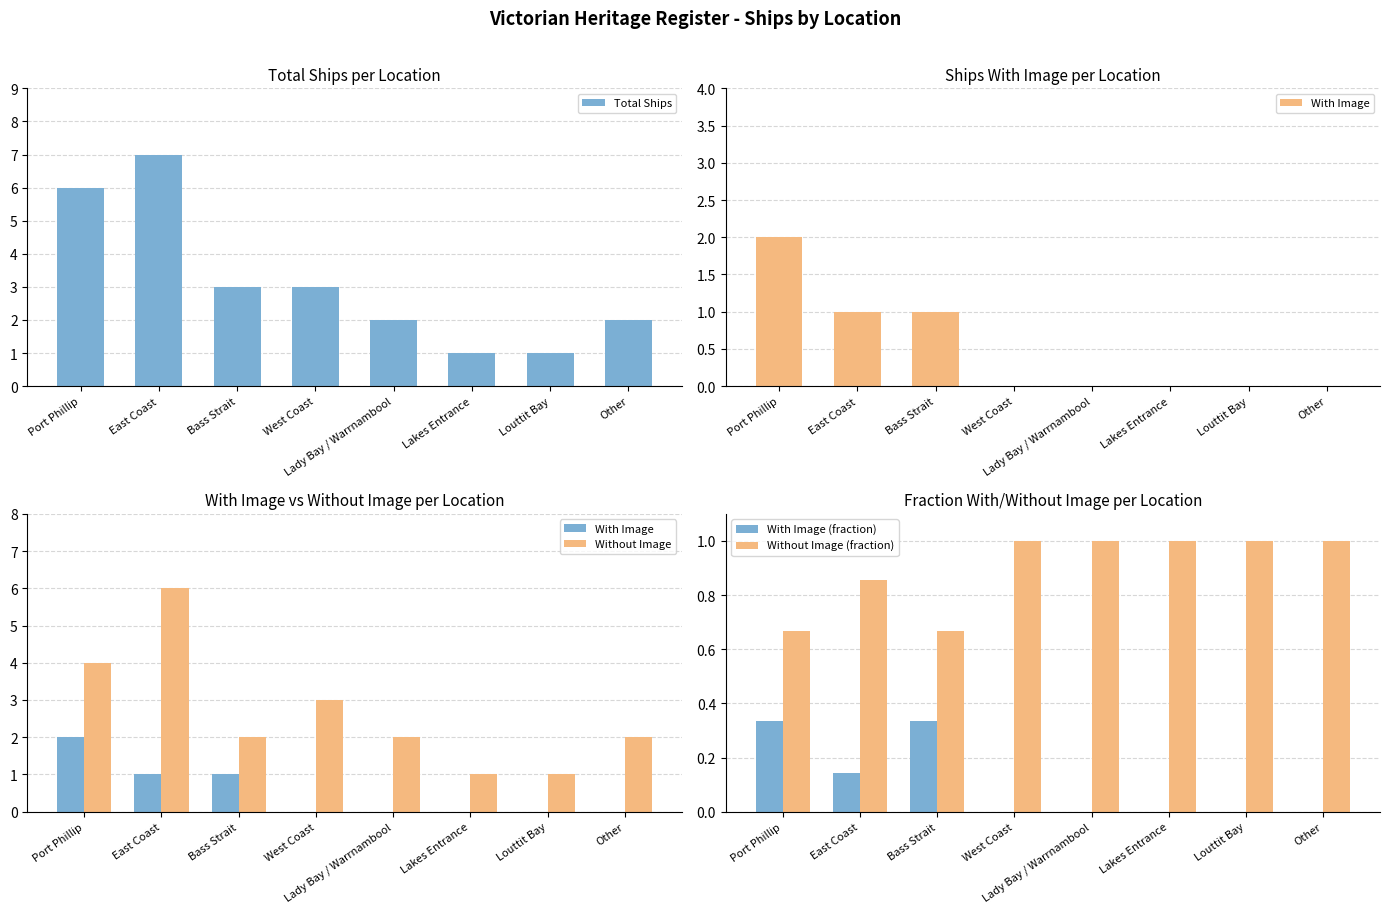

True or false: Total Ships has a value of 1.8 at West Coast.

False